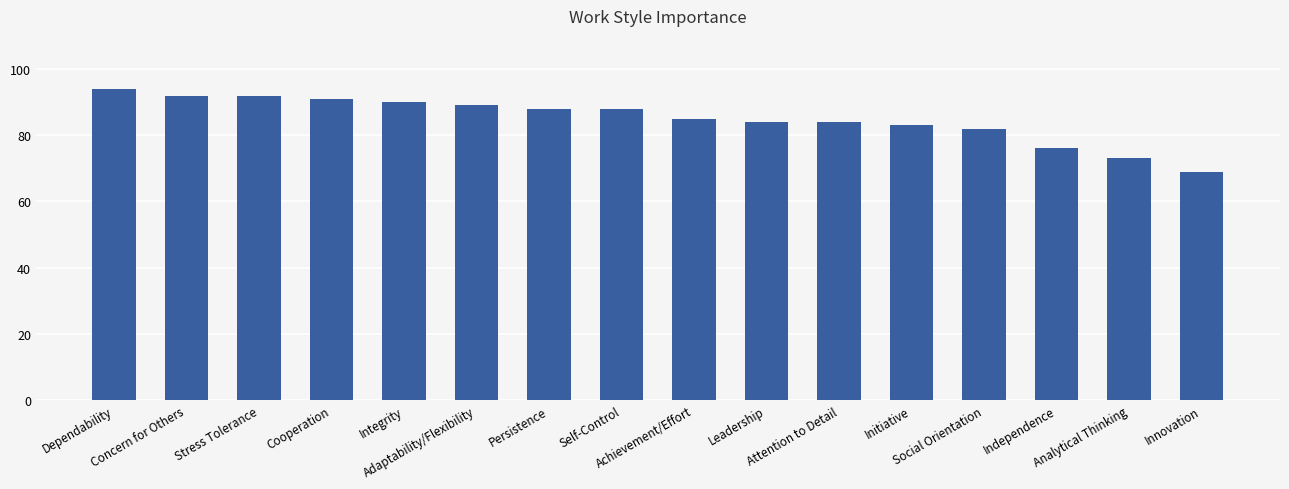

Approximately how many times larger is the value at Stress Tolerance compared to Integrity?

1.0